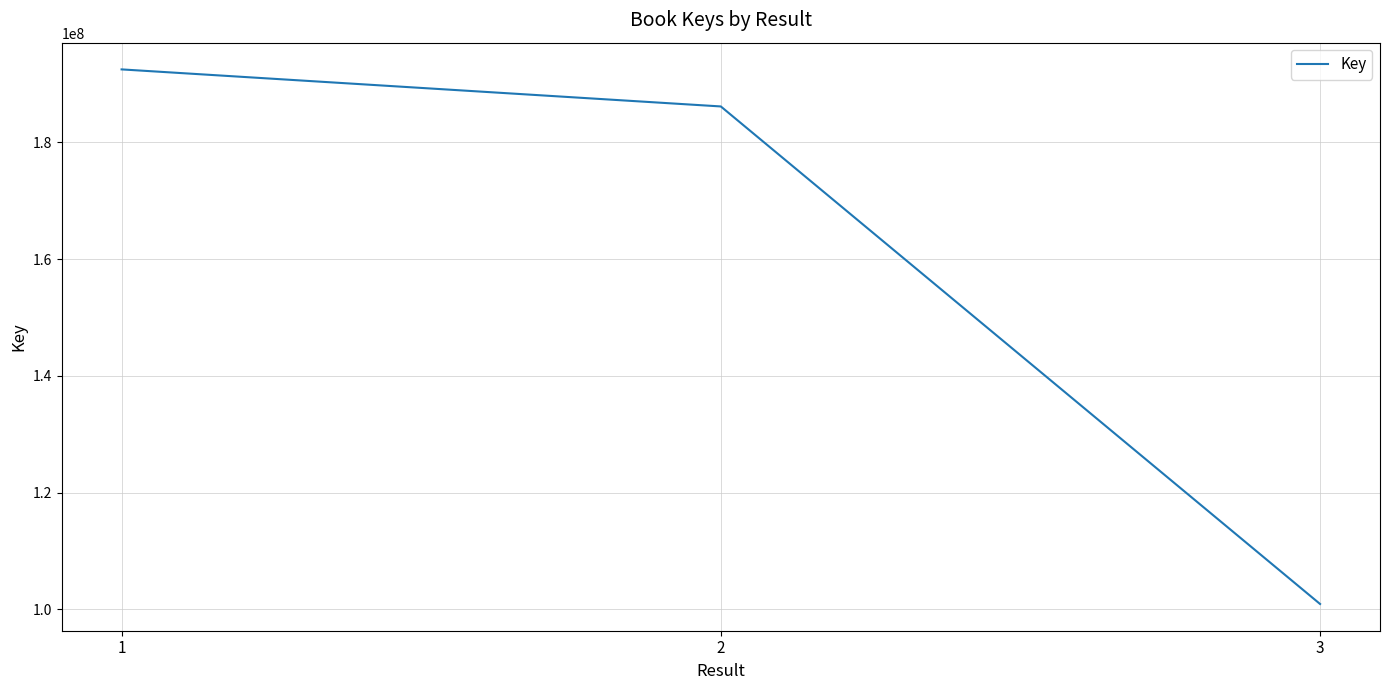

What is the smallest value displayed?

100922949